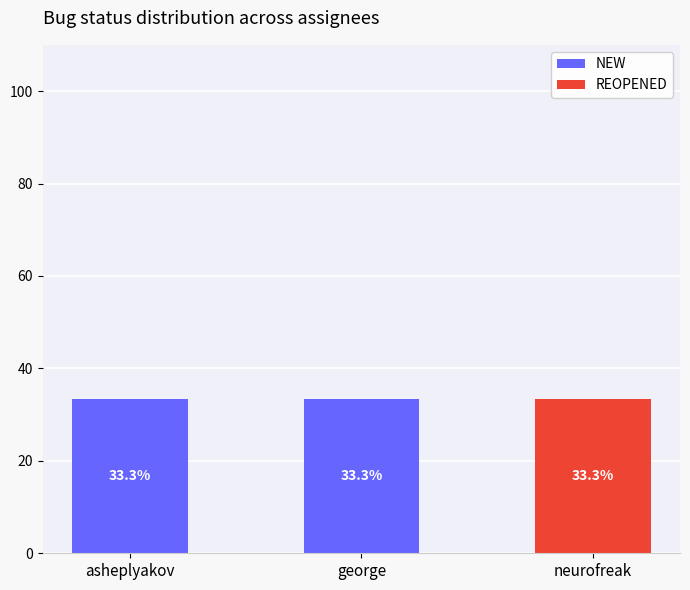

What is the maximum value for NEW?

33.3